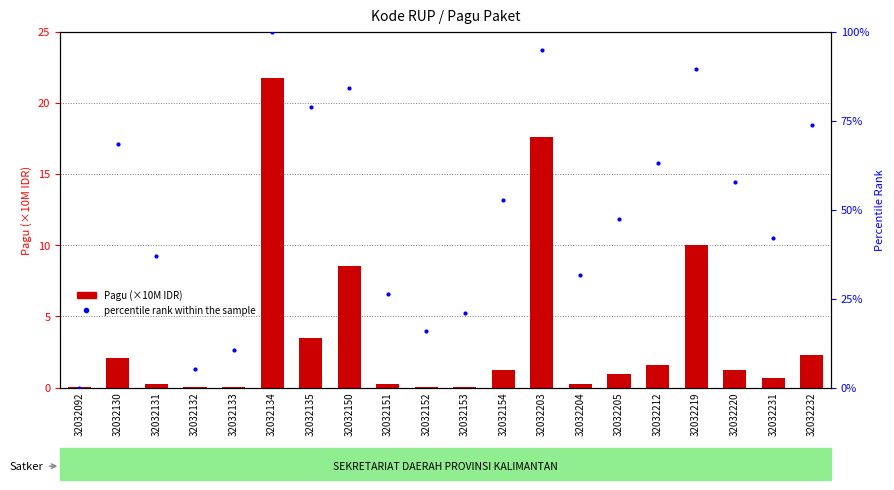

Reading left to right, extract all data points from this chart.

Pagu (×10M IDR): 32032092=0.0	32032130=2.1	32032131=0.2	32032132=0.0	32032133=0.0	32032134=21.7	32032135=3.5	32032150=8.5	32032151=0.2	32032152=0.0	32032153=0.0	32032154=1.2	32032203=17.6	32032204=0.2	32032205=0.9	32032212=1.6	32032219=10.0	32032220=1.2	32032231=0.7	32032232=2.3
percentile rank within the sample: 32032092=0.0	32032130=68.4	32032131=36.8	32032132=5.3	32032133=10.5	32032134=100.0	32032135=78.9	32032150=84.2	32032151=26.3	32032152=15.8	32032153=21.1	32032154=52.6	32032203=94.7	32032204=31.6	32032205=47.4	32032212=63.2	32032219=89.5	32032220=57.9	32032231=42.1	32032232=73.7